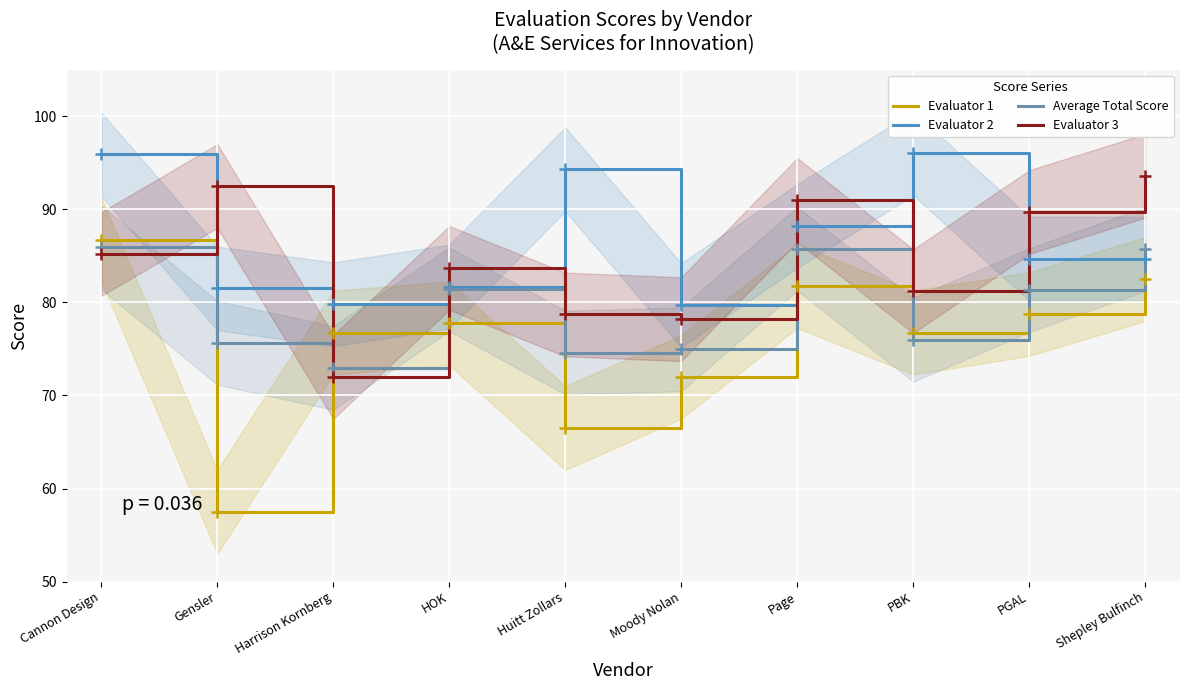

How many interior local peaks does the Evaluator 2 series have?

2